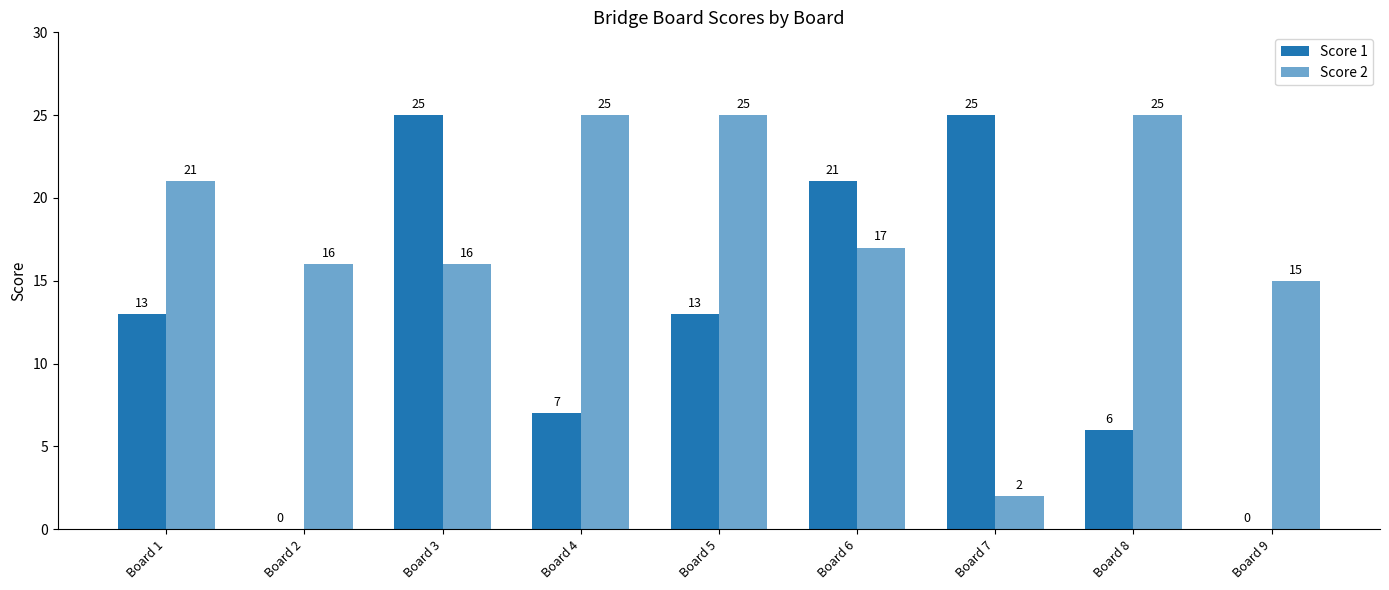

What is the value of the Score 2 bar at the 5th from the left?

25